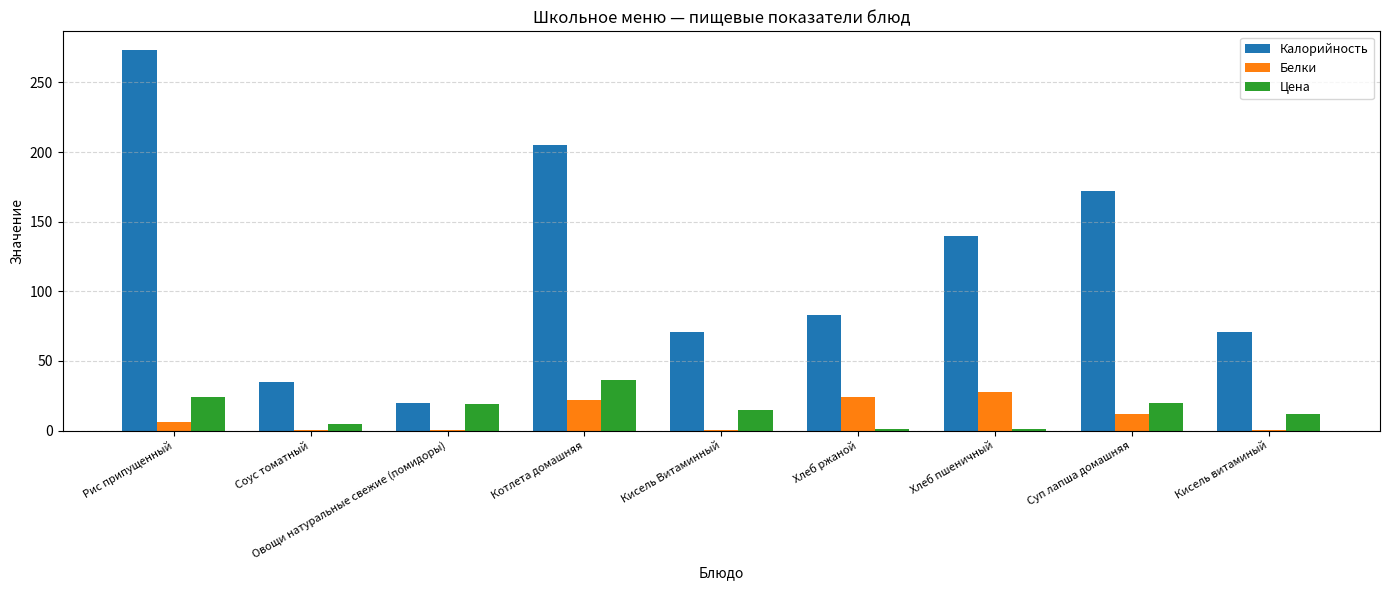

At which label does Цена reach its peak?

Котлета домашняя